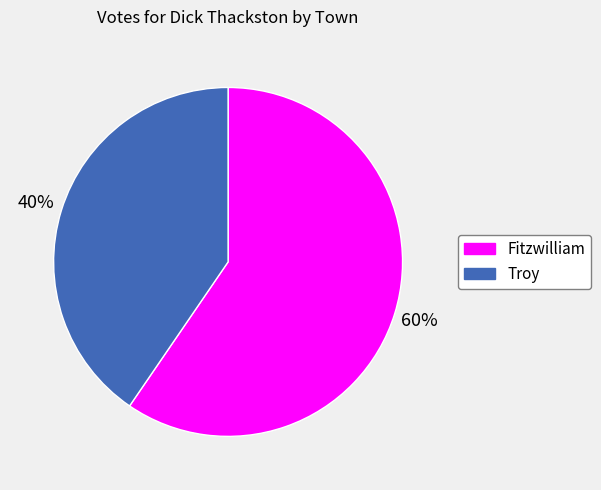

Count the number of slices in the pie.

2